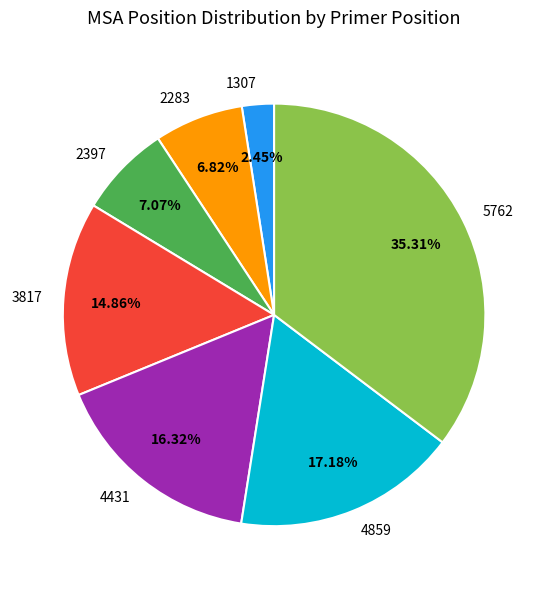

What is the smallest slice in the pie chart?

1307